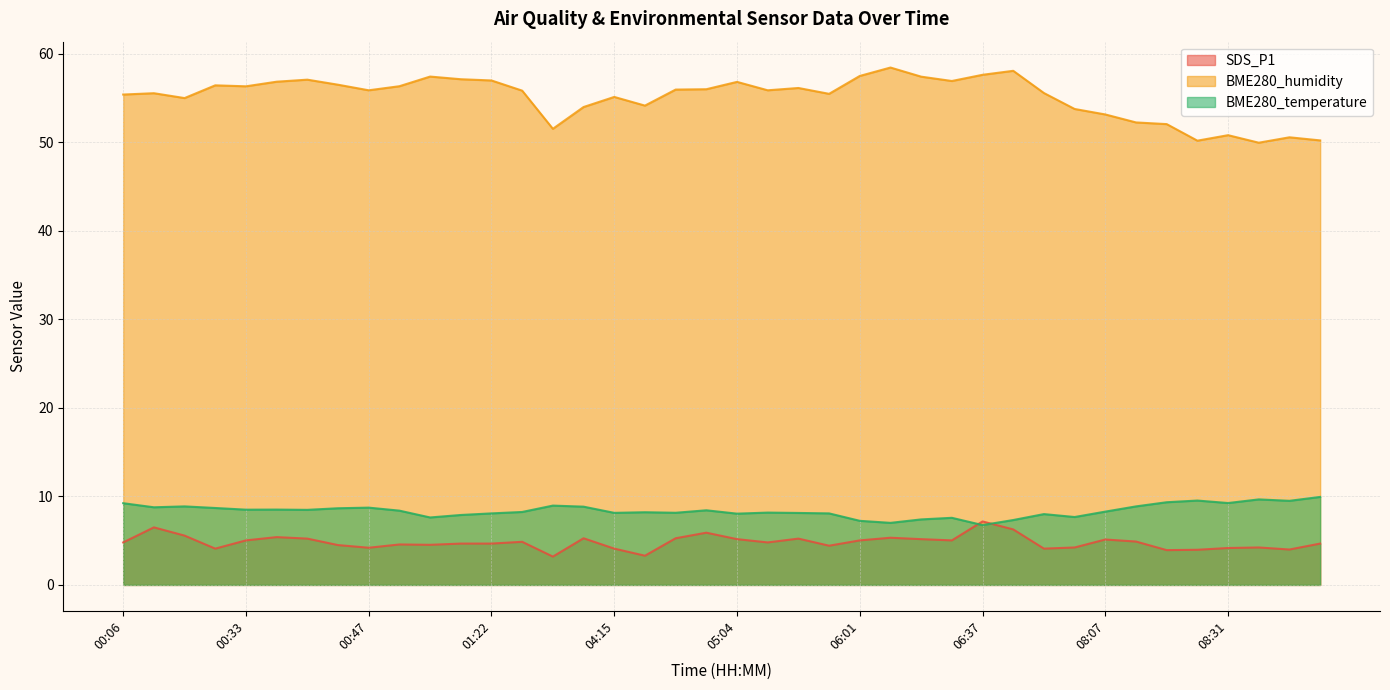

What is the highest value of the BME280_humidity series?

58.4